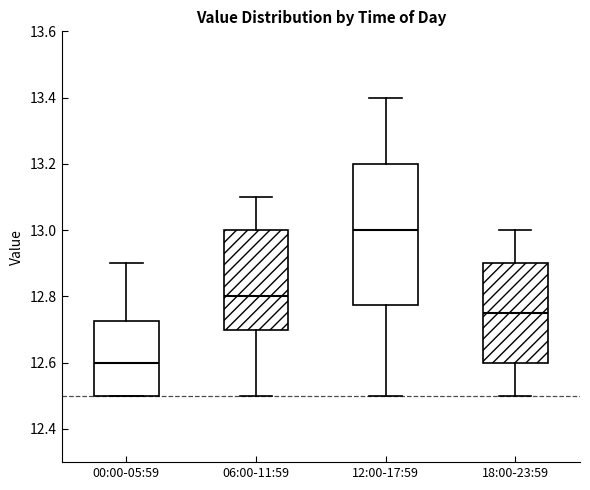

Reading left to right, read every box against the y-axis: the position of its median line, the range the box covers, and the ends of its whiskers. The values are not printed on the chart, so give them approximately, as read against the axis.

00:00-05:59: median 12.60, box 12.50 to 12.72, whiskers 12.50 to 12.90
06:00-11:59: median 12.80, box 12.70 to 13.00, whiskers 12.50 to 13.10
12:00-17:59: median 13.00, box 12.78 to 13.20, whiskers 12.50 to 13.40
18:00-23:59: median 12.76, box 12.60 to 12.90, whiskers 12.50 to 13.00